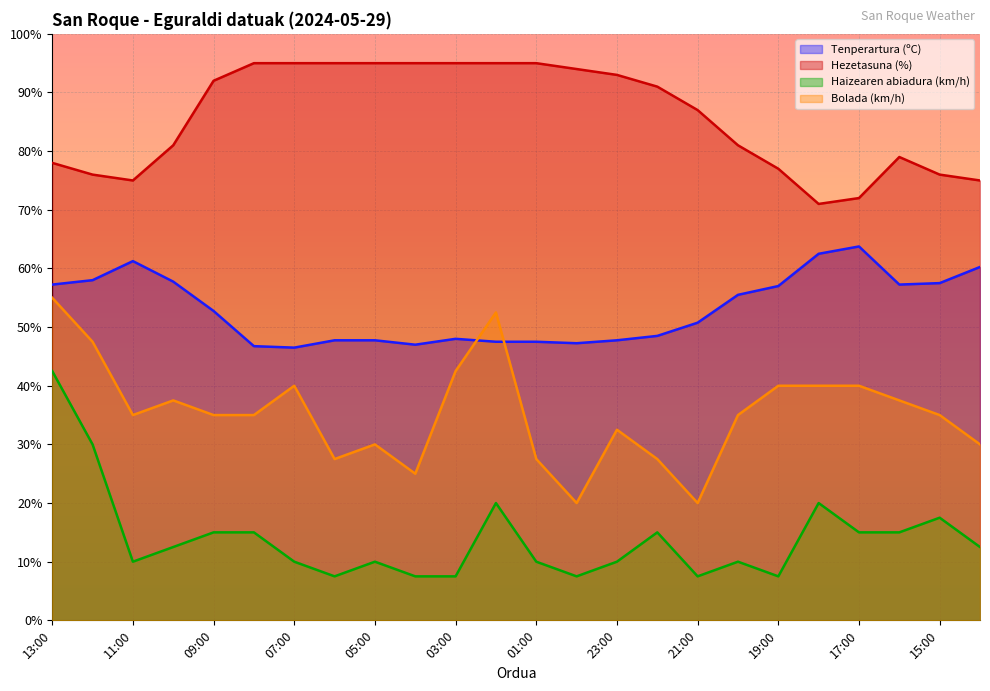

Reading left to right, what are all the values shown in this chart?

Tenperartura (ºC): 13:00=57.2	12:00=58.0	11:00=61.3	10:00=57.8	09:00=52.8	08:00=46.8	07:00=46.5	06:00=47.8	05:00=47.8	04:00=47.0	03:00=48.0	02:00=47.5	01:00=47.5	00:00=47.2	23:00=47.8	22:00=48.5	21:00=50.8	20:00=55.5	19:00=57.0	18:00=62.5	17:00=63.7	16:00=57.2	15:00=57.5	14:00=60.2
Hezetasuna (%): 13:00=78.0	12:00=76.0	11:00=75.0	10:00=81.0	09:00=92.0	08:00=95.0	07:00=95.0	06:00=95.0	05:00=95.0	04:00=95.0	03:00=95.0	02:00=95.0	01:00=95.0	00:00=94.0	23:00=93.0	22:00=91.0	21:00=87.0	20:00=81.0	19:00=77.0	18:00=71.0	17:00=72.0	16:00=79.0	15:00=76.0	14:00=75.0
Haizearen abiadura (km/h): 13:00=42.5	12:00=30.0	11:00=10.0	10:00=12.5	09:00=15.0	08:00=15.0	07:00=10.0	06:00=7.5	05:00=10.0	04:00=7.5	03:00=7.5	02:00=20.0	01:00=10.0	00:00=7.5	23:00=10.0	22:00=15.0	21:00=7.5	20:00=10.0	19:00=7.5	18:00=20.0	17:00=15.0	16:00=15.0	15:00=17.5	14:00=12.5
Bolada (km/h): 13:00=55.0	12:00=47.5	11:00=35.0	10:00=37.5	09:00=35.0	08:00=35.0	07:00=40.0	06:00=27.5	05:00=30.0	04:00=25.0	03:00=42.5	02:00=52.5	01:00=27.5	00:00=20.0	23:00=32.5	22:00=27.5	21:00=20.0	20:00=35.0	19:00=40.0	18:00=40.0	17:00=40.0	16:00=37.5	15:00=35.0	14:00=30.0